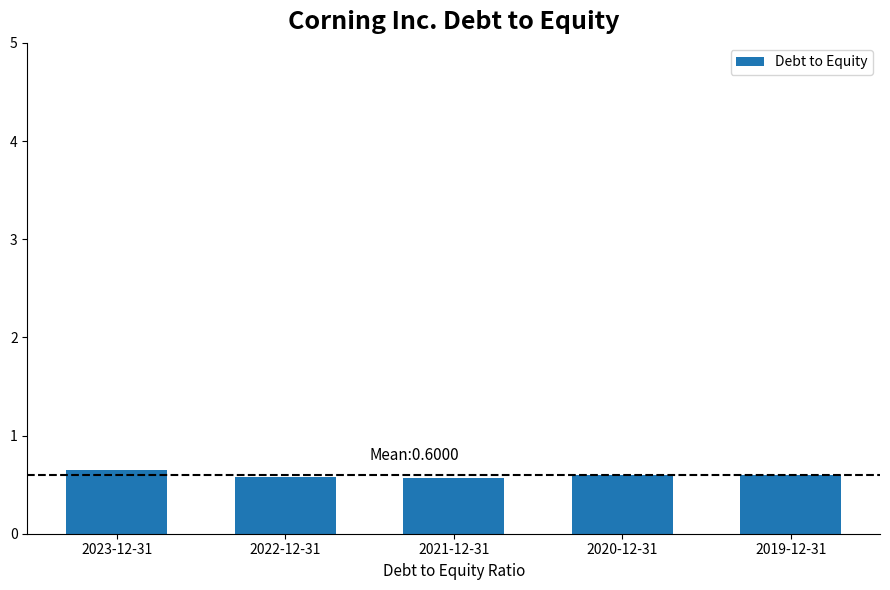

Which category has the highest value across all series?

2023-12-31